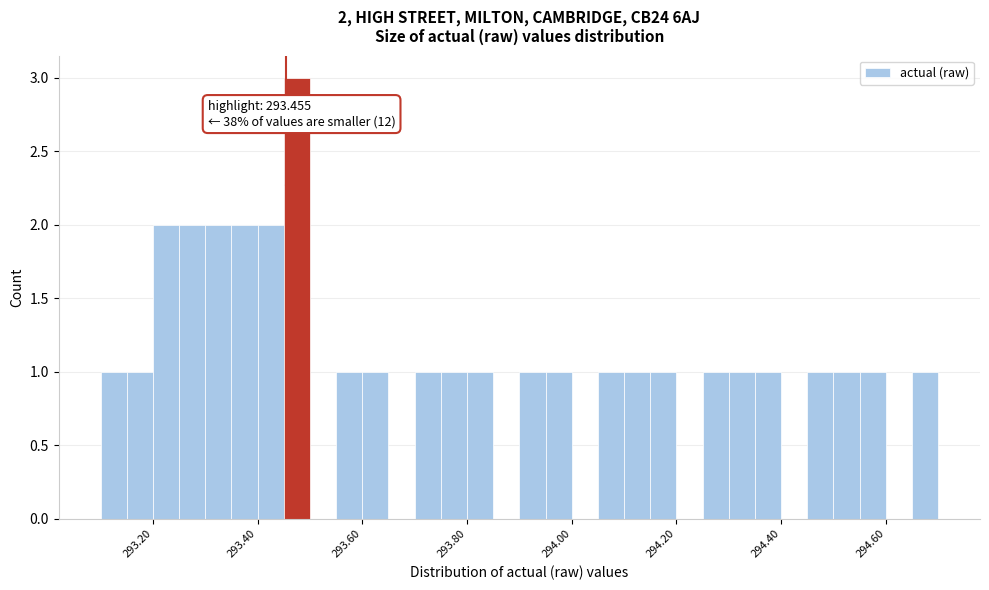

Read against the x-axis, roughly where is the centre of the tallest bar?

293.48